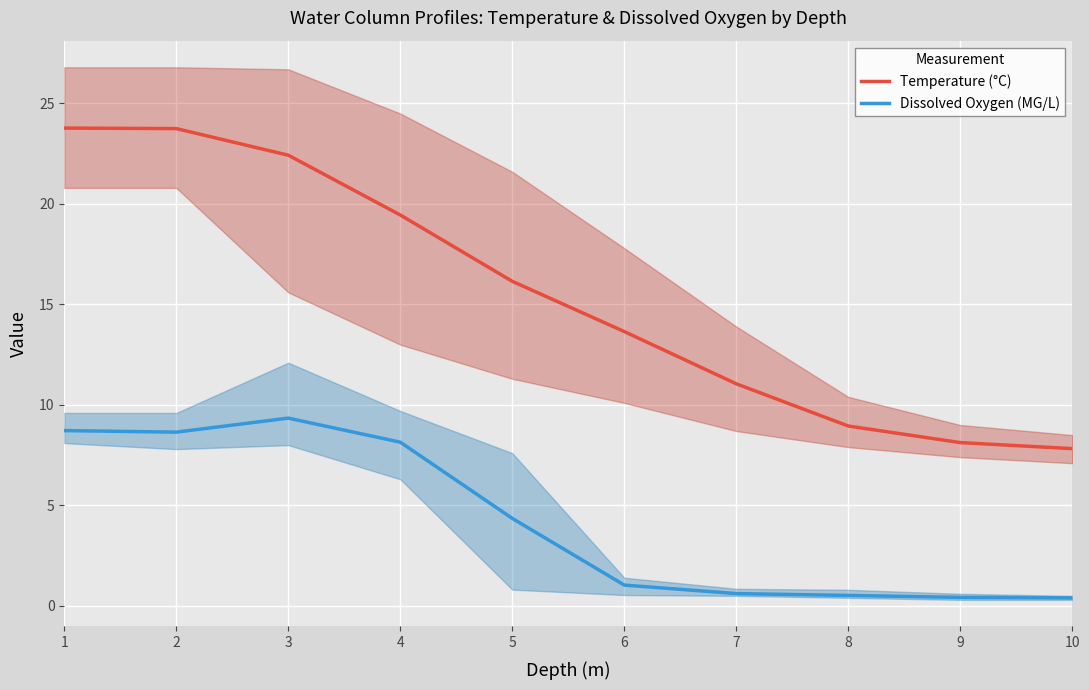

What is the sum of all Dissolved Oxygen (MG/L) values?

42.2